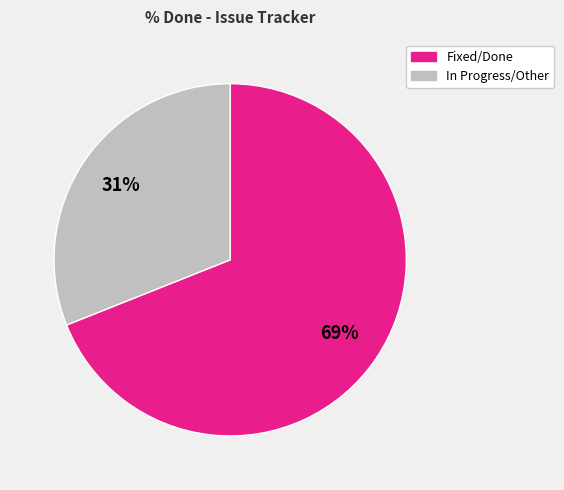

To the nearest percent, what is the average slice percentage?

50%